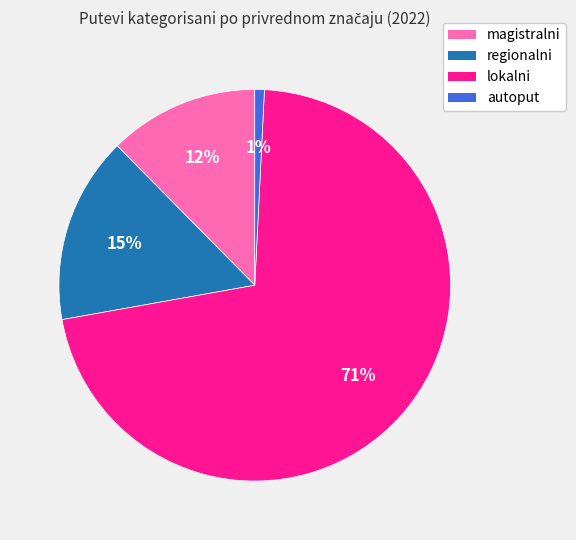

Rank the categories by value from lowest to highest.

autoput, magistralni, regionalni, lokalni